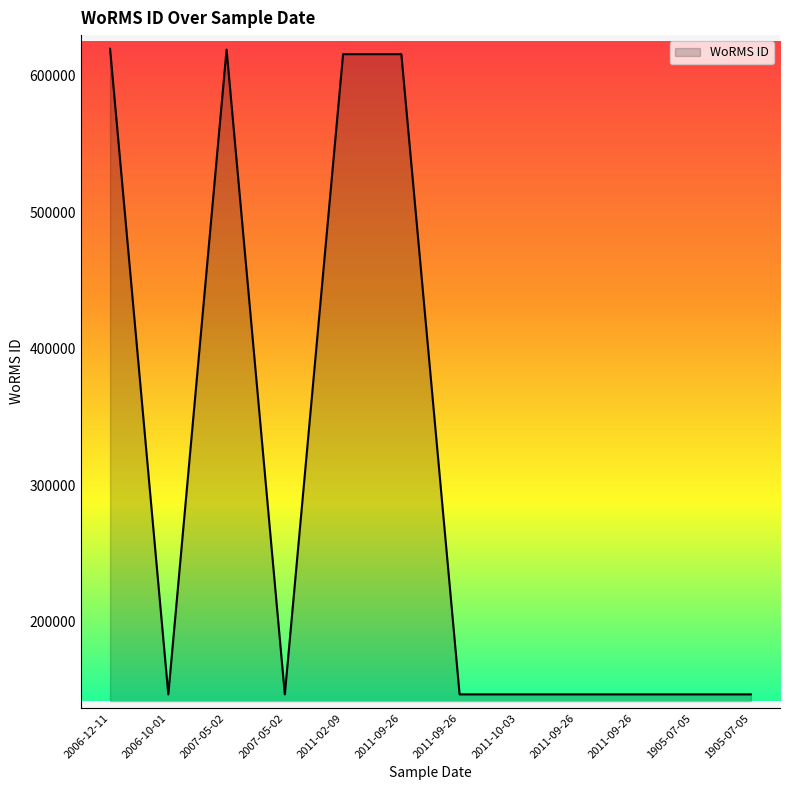

Is this an area chart (filled region under the line)?

Yes